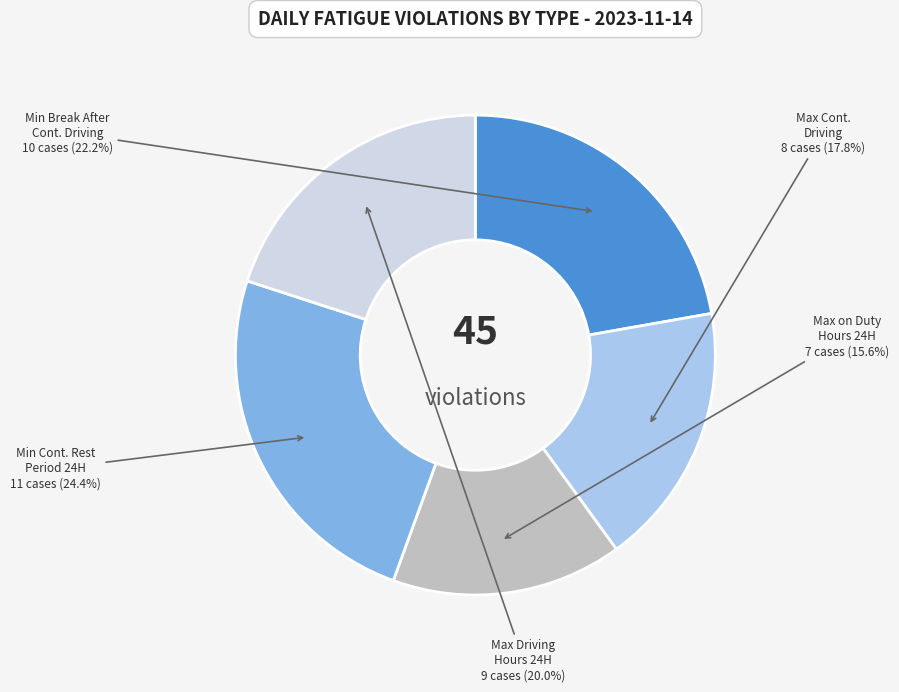

Is there any slice that represents more than half of the pie?

No